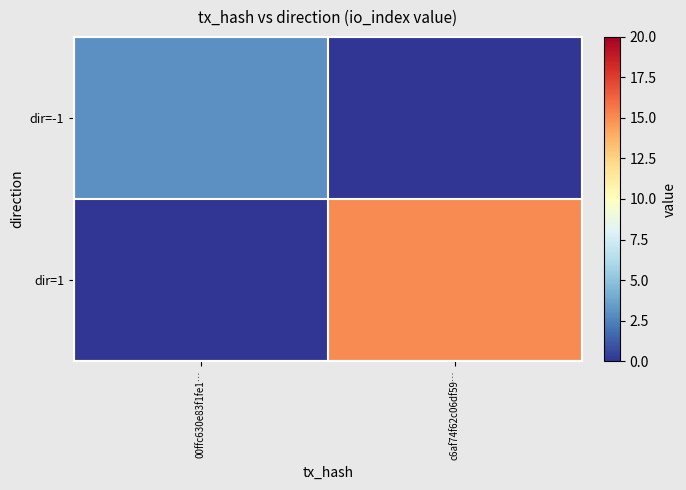

What is the spread (max minus min) of values at c6af74f62c06df59…?

15